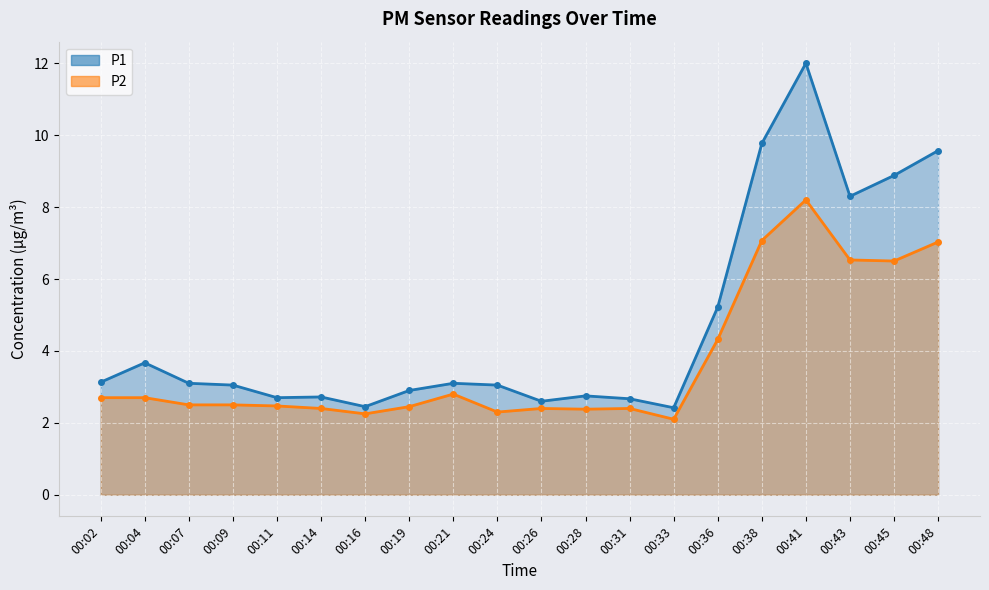

What is the maximum value shown in the chart?

12.0